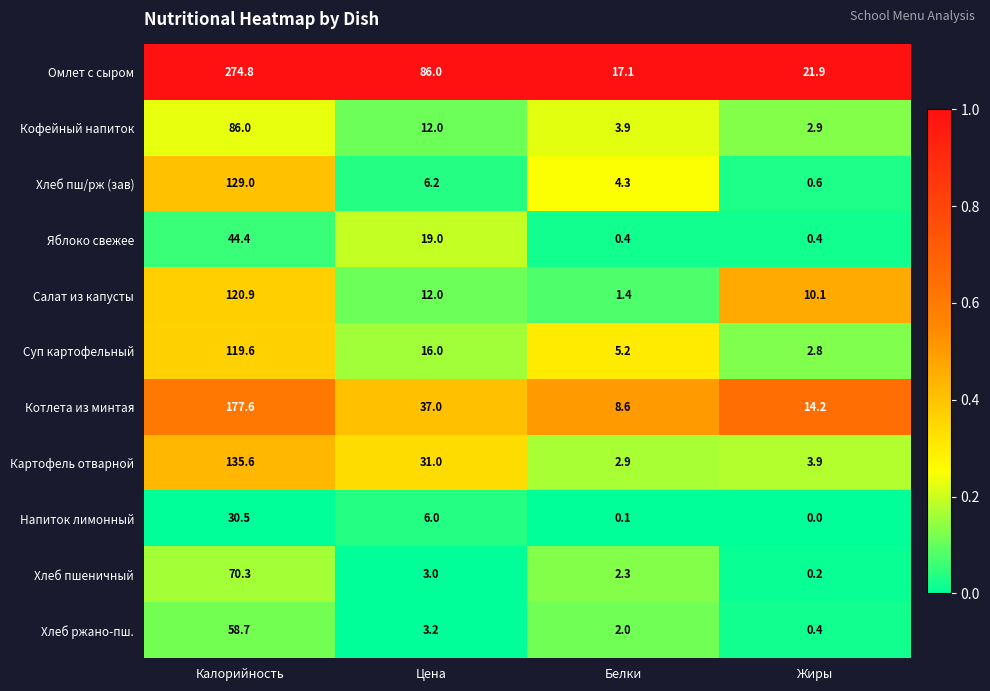

Count the number of data series in this chart.

11